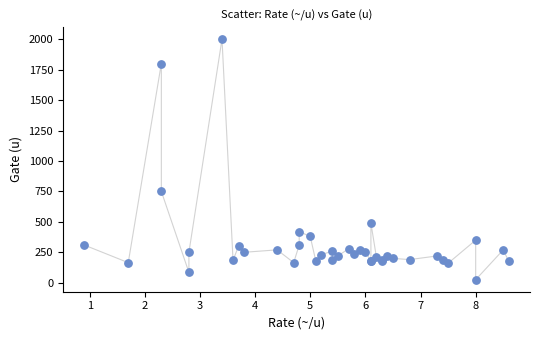

What Y value in the scatter plot is closest to 1012?

750